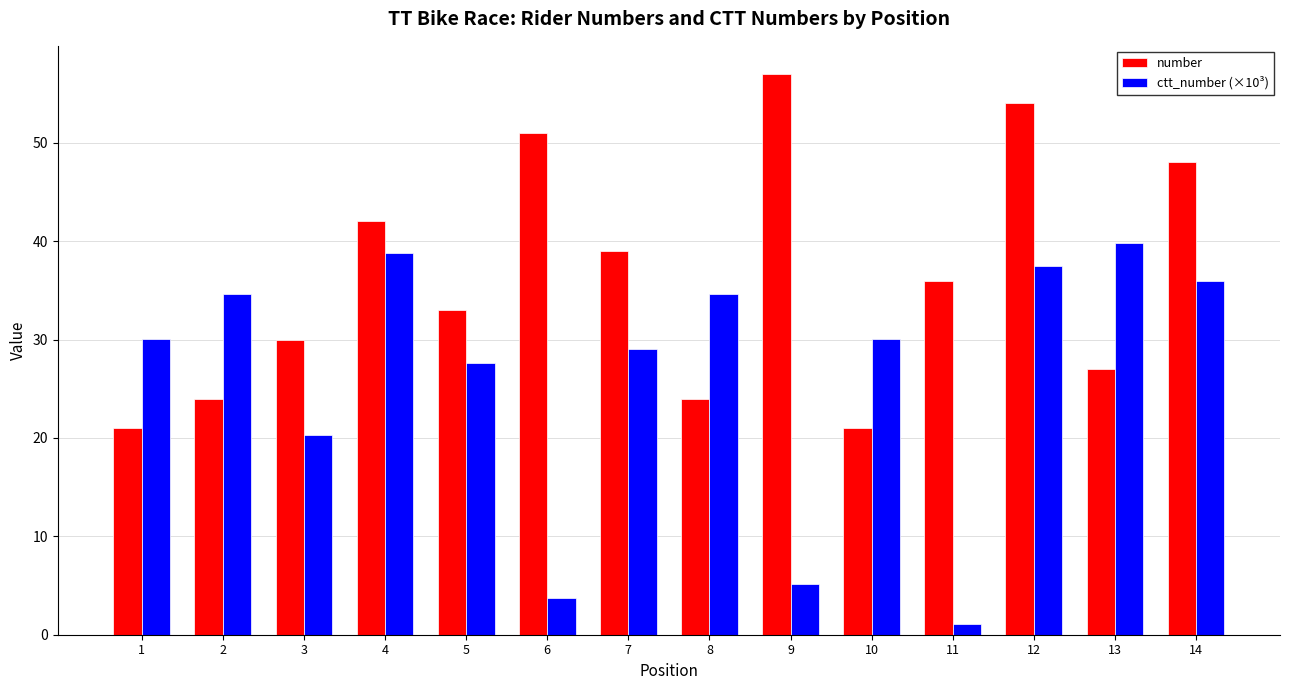

Reading right to left, transcribe all the data shown in this chart.

number: 48.0	27.0	54.0	36.0	21.0	57.0	24.0	39.0	51.0	33.0	42.0	30.0	24.0	21.0
ctt_number (×10³): 35.9	39.8	37.5	1.1	30.0	5.2	34.6	29.1	3.7	27.6	38.8	20.3	34.6	30.0